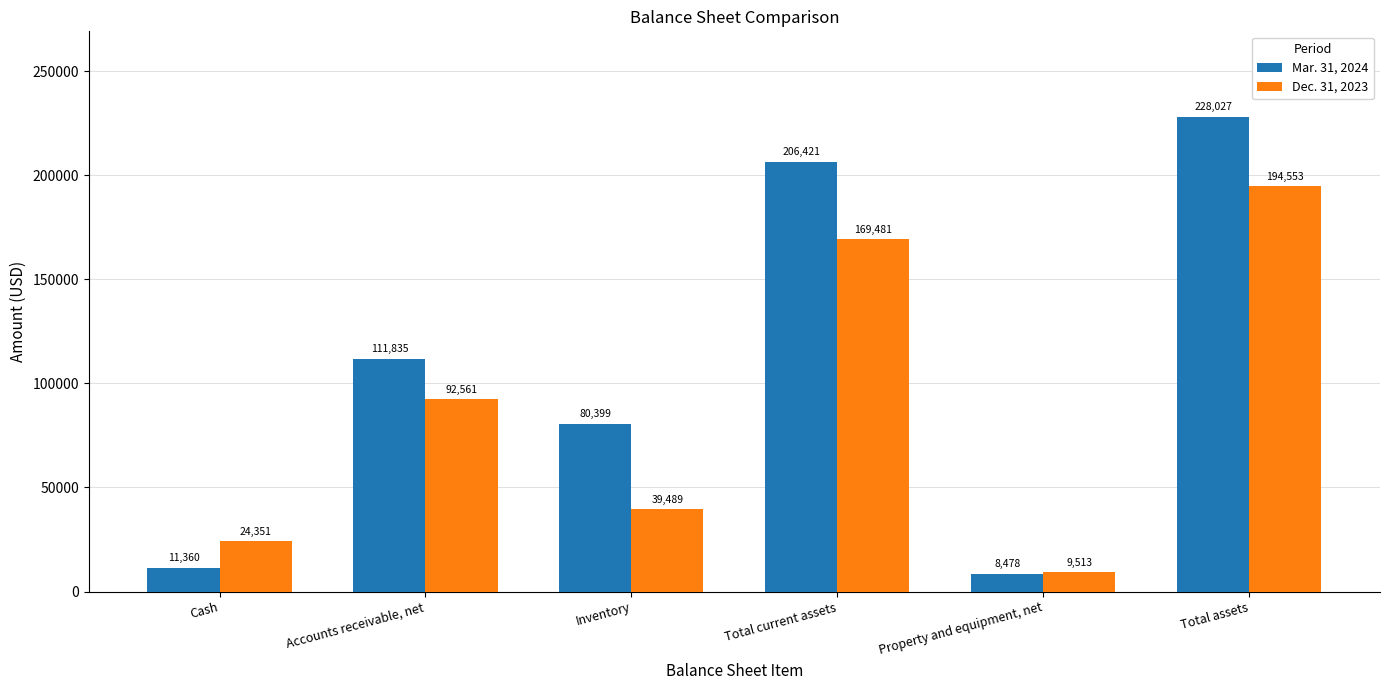

Between Accounts receivable, net and Property and equipment, net, which series saw the biggest shift?

Mar. 31, 2024